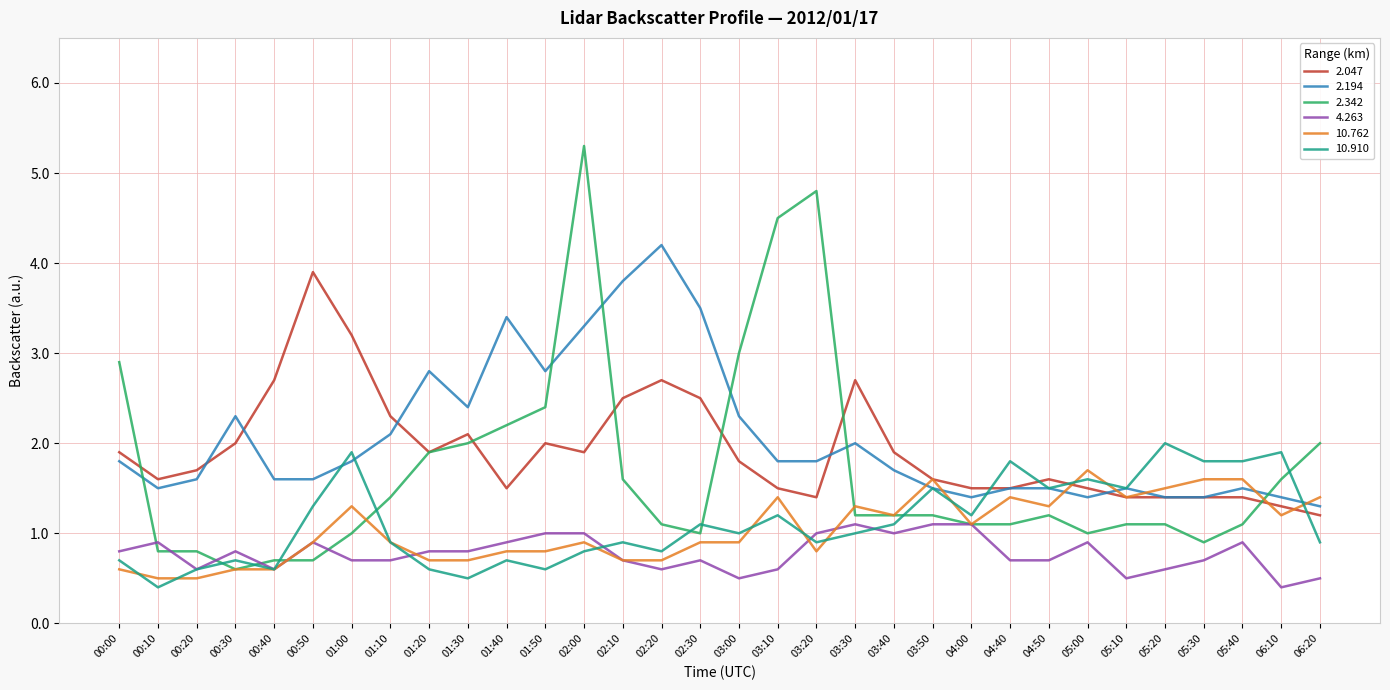

The value of 2.194 at 00:40 is 1.6. True or false?

True